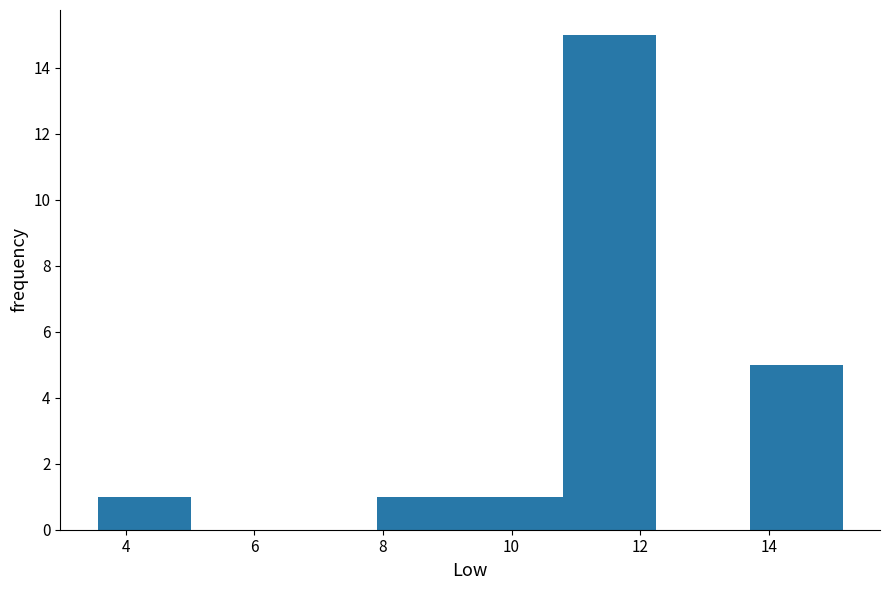

Reading left to right, list every bar in this chart as the range it spans on the x-axis followed by its height. Neither the bar edges nor the heights are printed on the chart, so give them approximately, as read against the axes.

3.6 to 5.0: 1
5.0 to 6.4: 0
6.4 to 8.0: 0
8.0 to 9.4: 1
9.4 to 10.8: 1
10.8 to 12.2: 15
12.2 to 13.8: 0
13.8 to 15.2: 5